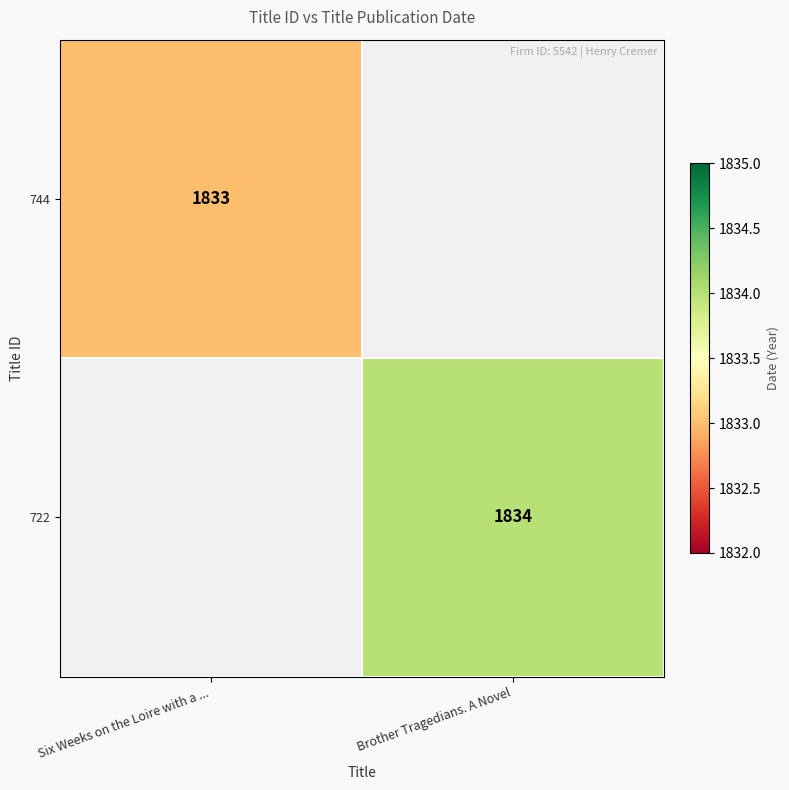

True or false: 744 has a value of 1833 at Six Weeks on the Loire with a ....

True